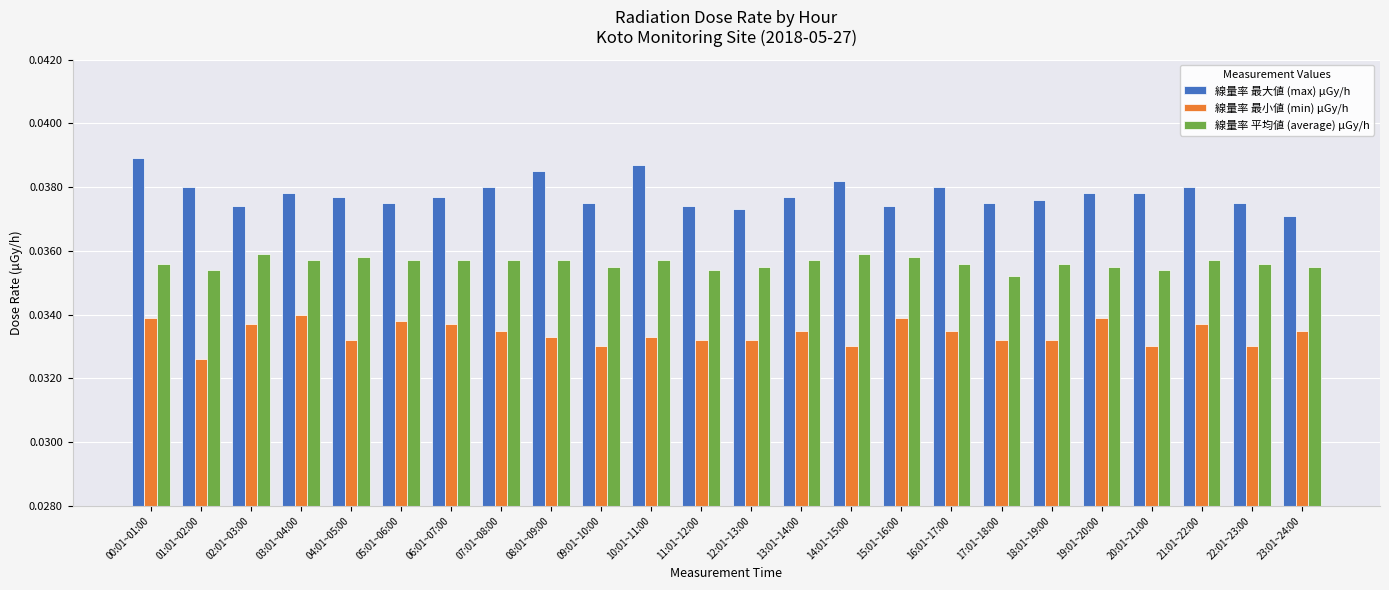

At how many categories does at least one series exceed 0?

24